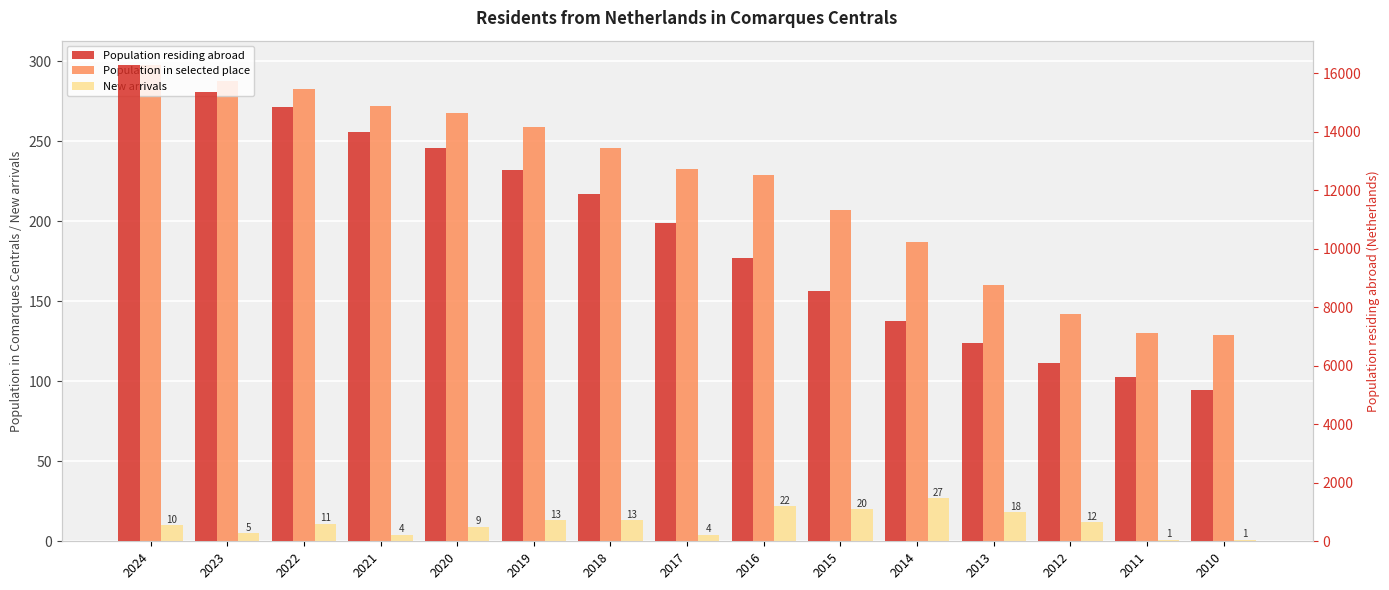

What is the value of the Population in selected place bar at the 9th from the left?

229